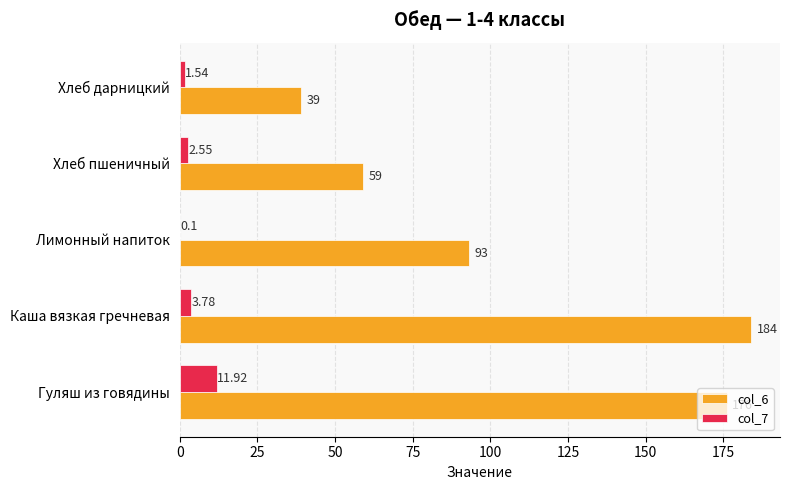

What is the greatest value displayed?

184.0